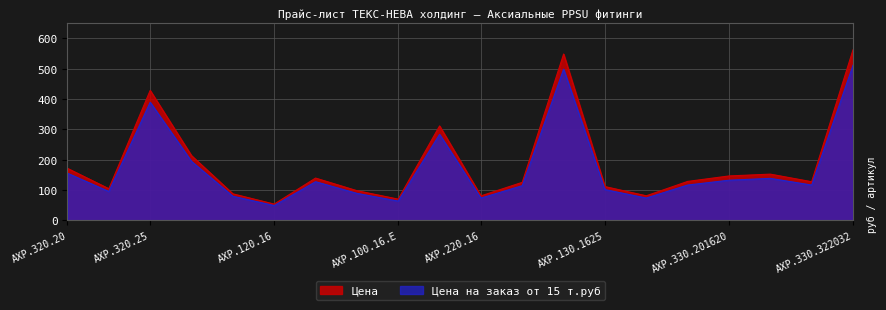

What value does the Цена series have at AXP.220.20?

125.0